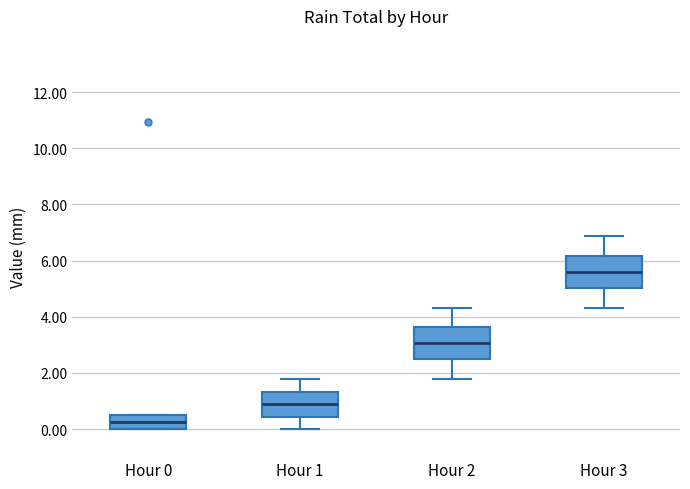

Reading left to right, read every box against the y-axis: the position of its median line, the range the box covers, and the ends of its whiskers. The values are not printed on the chart, so give them approximately, as read against the axis.

Hour 0: median 0.2, box 0.0 to 0.6, whiskers 0.0 to 0.6
Hour 1: median 0.8, box 0.4 to 1.4, whiskers 0.0 to 1.8
Hour 2: median 3.0, box 2.4 to 3.6, whiskers 1.8 to 4.4
Hour 3: median 5.6, box 5.0 to 6.2, whiskers 4.4 to 6.8